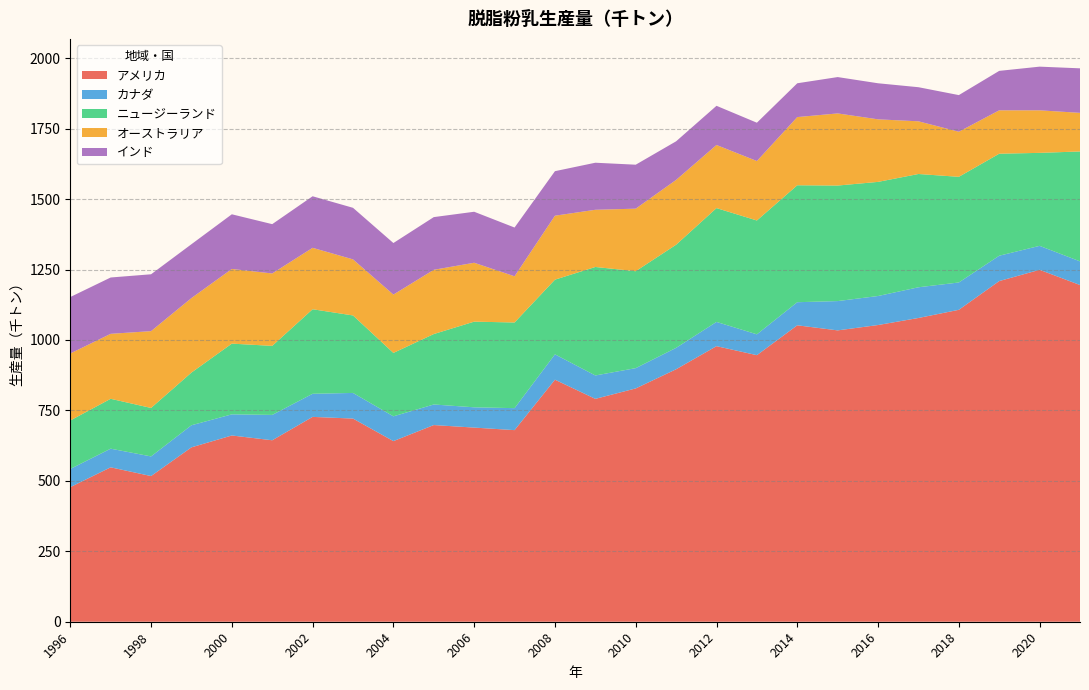

Reading left to right, extract all data points from this chart.

アメリカ: 1996=477.6	1997=548.0	1998=517.0	1999=618.9	2000=661.0	2001=644.0	2002=727.0	2003=721.0	2004=641.0	2005=698.0	2006=689.0	2007=680.0	2008=859.0	2009=791.0	2010=828.0	2011=896.0	2012=978.0	2013=946.0	2014=1052.0	2015=1034.0	2016=1053.0	2017=1078.0	2018=1107.0	2019=1209.0	2020=1249.0	2021=1195.0
カナダ: 1996=64.6	1997=66.2	1998=69.7	1999=78.4	2000=75.0	2001=90.0	2002=82.0	2003=91.0	2004=88.0	2005=73.0	2006=72.0	2007=78.0	2008=90.0	2009=83.0	2010=72.0	2011=76.0	2012=86.0	2013=74.0	2014=82.0	2015=104.0	2016=103.0	2017=109.0	2018=97.0	2019=90.0	2020=85.0	2021=84.0
ニュージーランド: 1996=172.0	1997=177.0	1998=172.0	1999=187.0	2000=251.0	2001=245.0	2002=300.0	2003=275.0	2004=225.0	2005=250.0	2006=304.0	2007=304.0	2008=265.0	2009=385.0	2010=344.0	2011=366.0	2012=404.0	2013=404.0	2014=415.0	2015=410.0	2016=405.0	2017=402.0	2018=375.0	2019=362.0	2020=330.0	2021=390.0
オーストラリア: 1996=237.8	1997=230.6	1998=272.6	1999=264.4	2000=265.0	2001=257.0	2002=218.0	2003=199.0	2004=207.0	2005=228.0	2006=209.0	2007=164.0	2008=227.0	2009=203.0	2010=222.0	2011=230.0	2012=224.0	2013=211.0	2014=242.0	2015=256.0	2016=222.0	2017=187.0	2018=160.0	2019=154.0	2020=151.0	2021=137.0
インド: 1996=200.3	1997=199.9	1998=201.8	1999=191.1	2000=194.0	2001=175.0	2002=183.0	2003=183.0	2004=183.0	2005=187.0	2006=181.0	2007=173.0	2008=158.0	2009=167.0	2010=156.0	2011=137.0	2012=139.0	2013=136.0	2014=120.0	2015=129.0	2016=128.0	2017=121.0	2018=130.0	2019=140.0	2020=155.0	2021=158.0